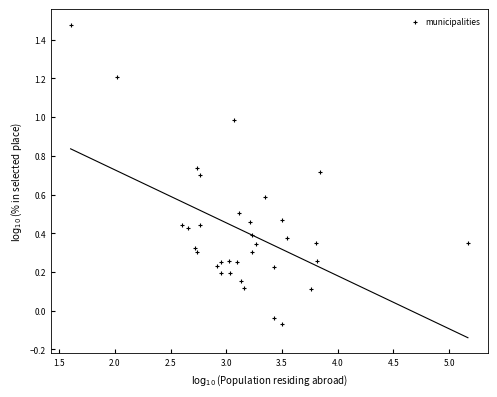

What is the range of X values (max minus min)?

3.6